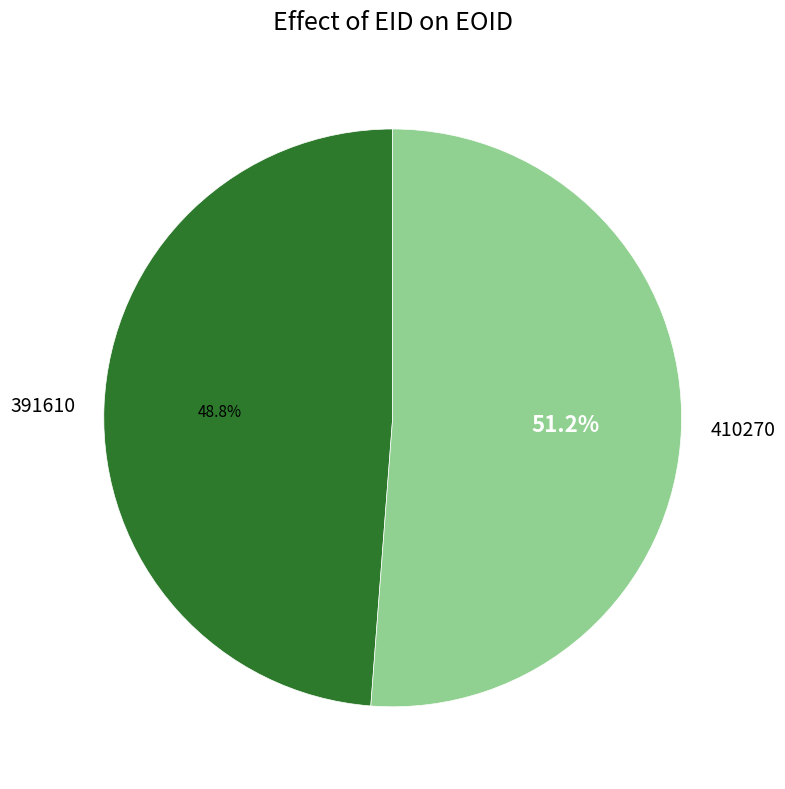

To the nearest percent, what is the difference between the 391610 and 410270 slice percentages?

2%